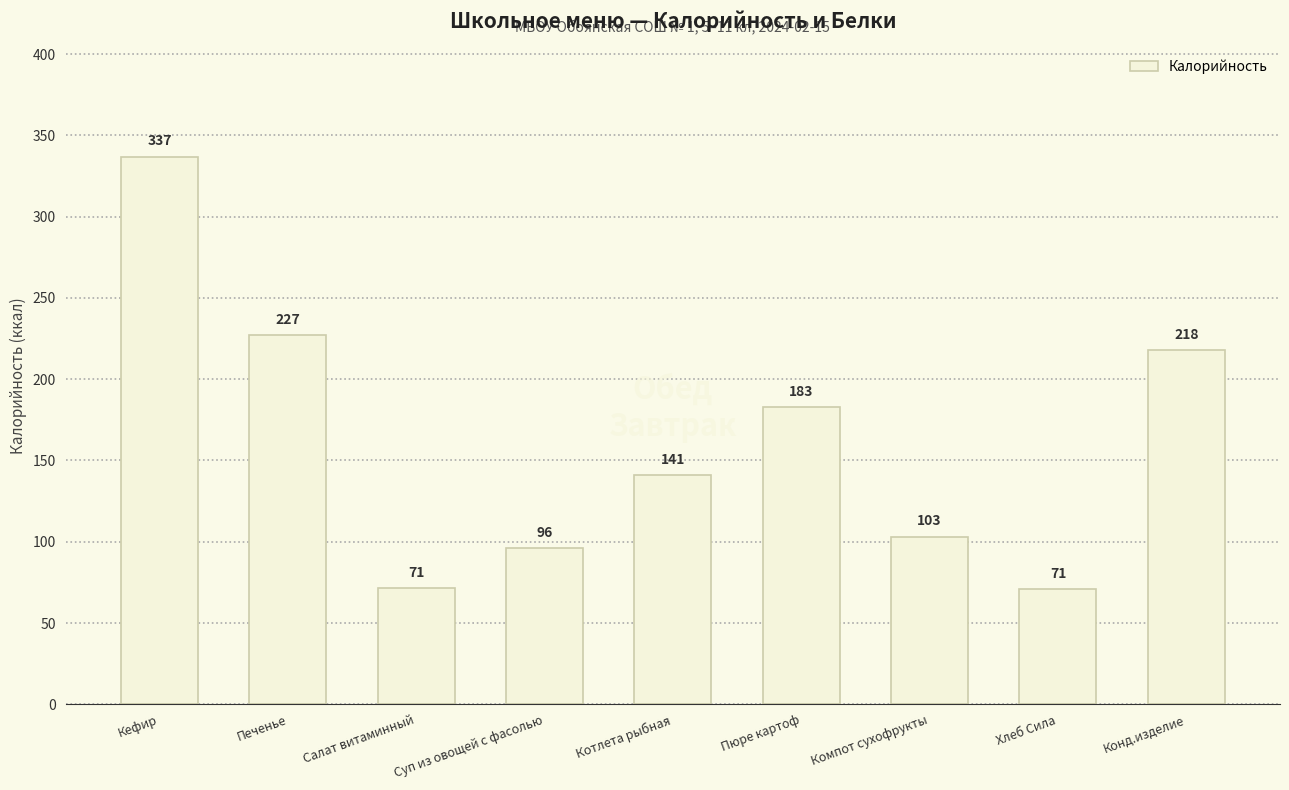

Between Котлета рыбная and Печенье, which is larger?

Печенье